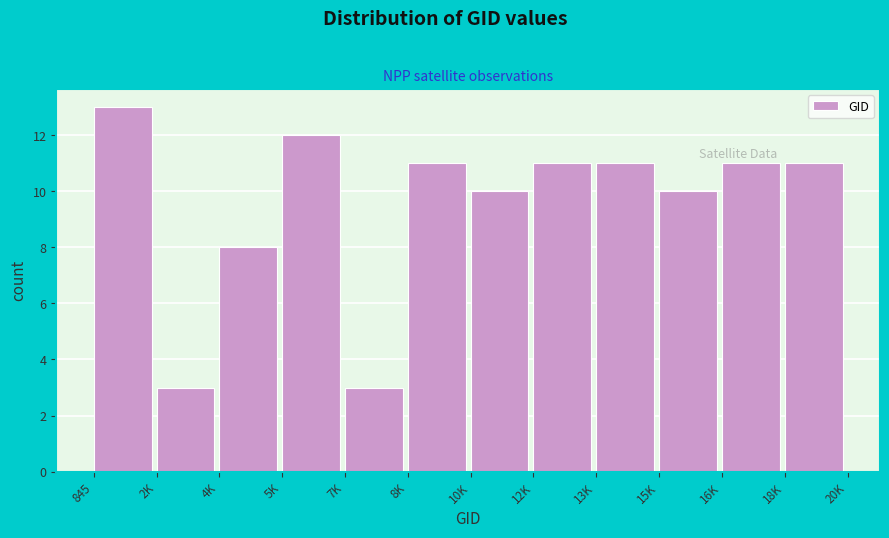

Reading left to right, what are all the values shown in this chart?

845=13	2K=3	4K=8	5K=12	7K=3	8K=11	10K=10	12K=11	13K=11	15K=10	16K=11	18K=11